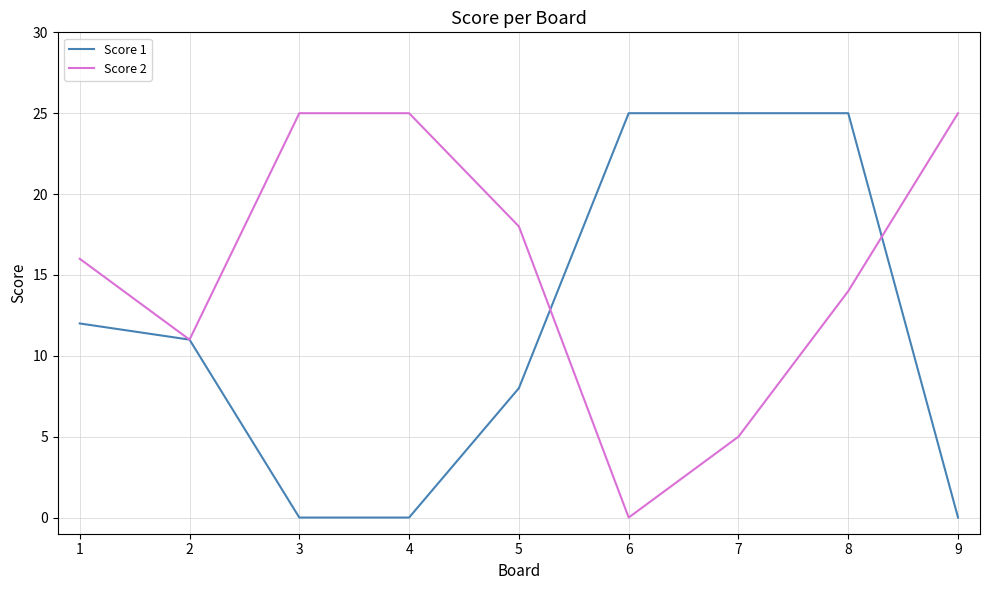

Rank the series by their average value, from lowest to highest.

Score 1, Score 2